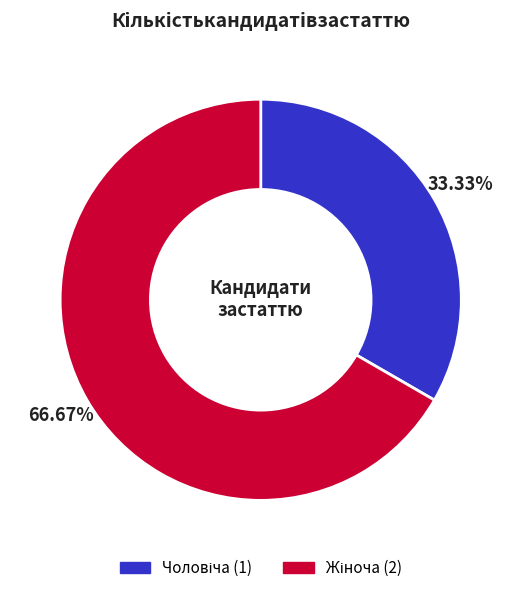

How many segments does this pie chart have?

2